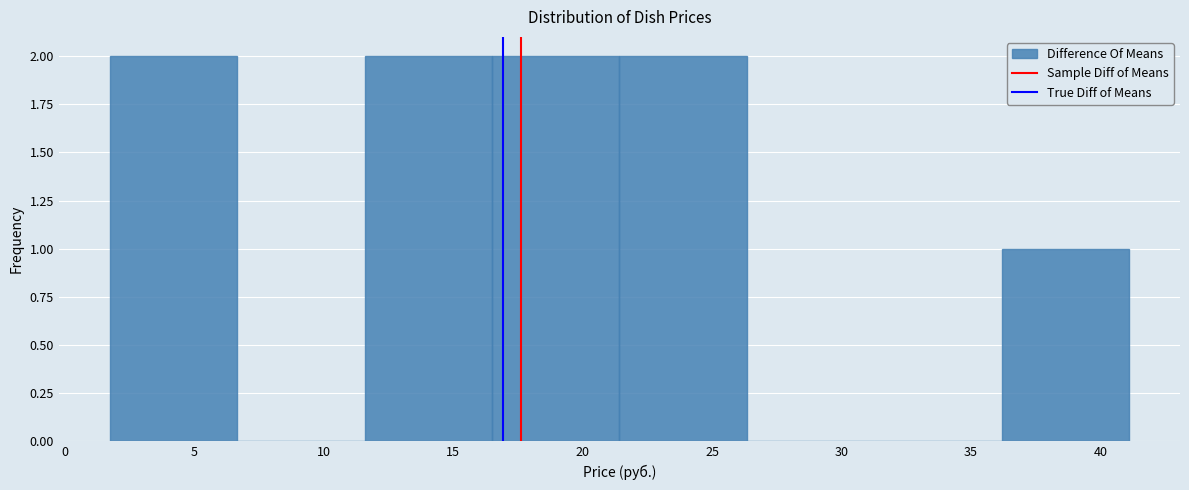

Reading left to right, transcribe this chart: for each bar, give the range it covers on the x-axis and its height. Neither the bar edges nor the heights are printed on the chart, so give them approximately, as read against the axes.

2.0 to 6.5: 2
6.5 to 11.5: 0
11.5 to 16.5: 2
16.5 to 21.5: 2
21.5 to 26.5: 2
26.5 to 31.5: 0
31.5 to 36.0: 0
36.0 to 41.0: 1